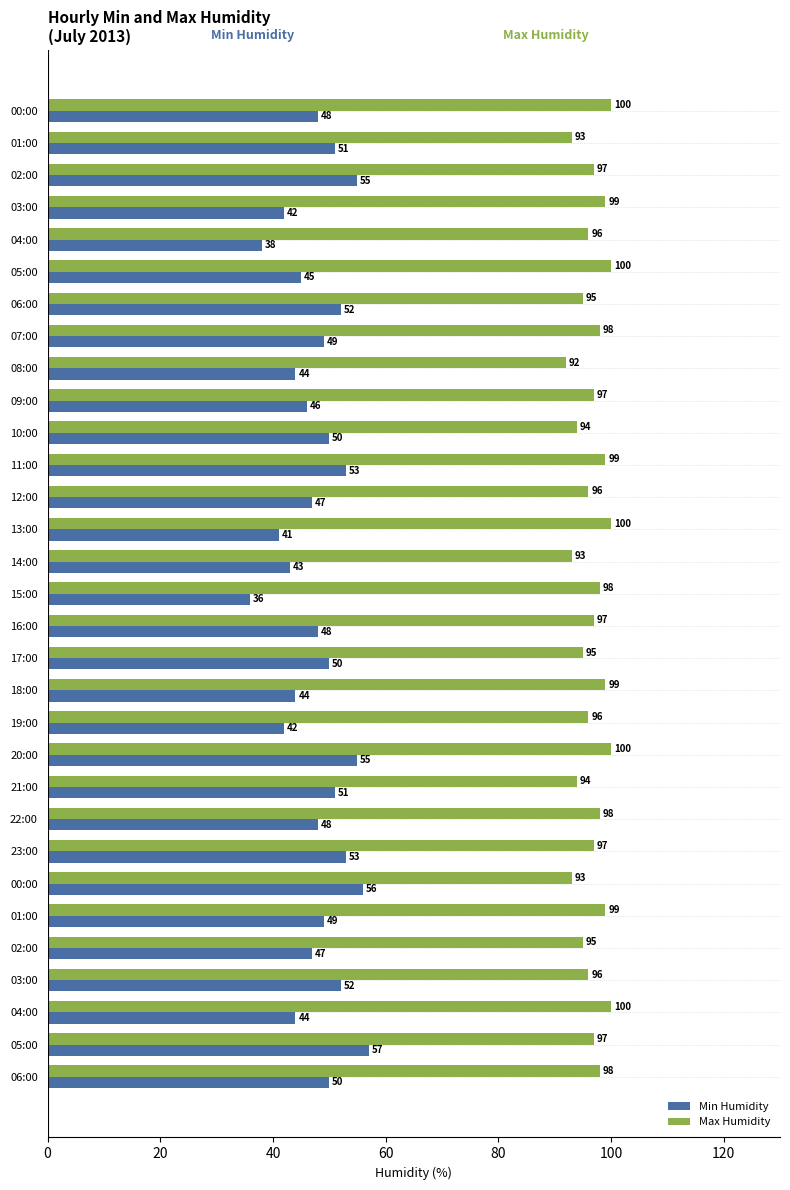

What is the value of the Max Humidity bar at the 17th from the left?

97